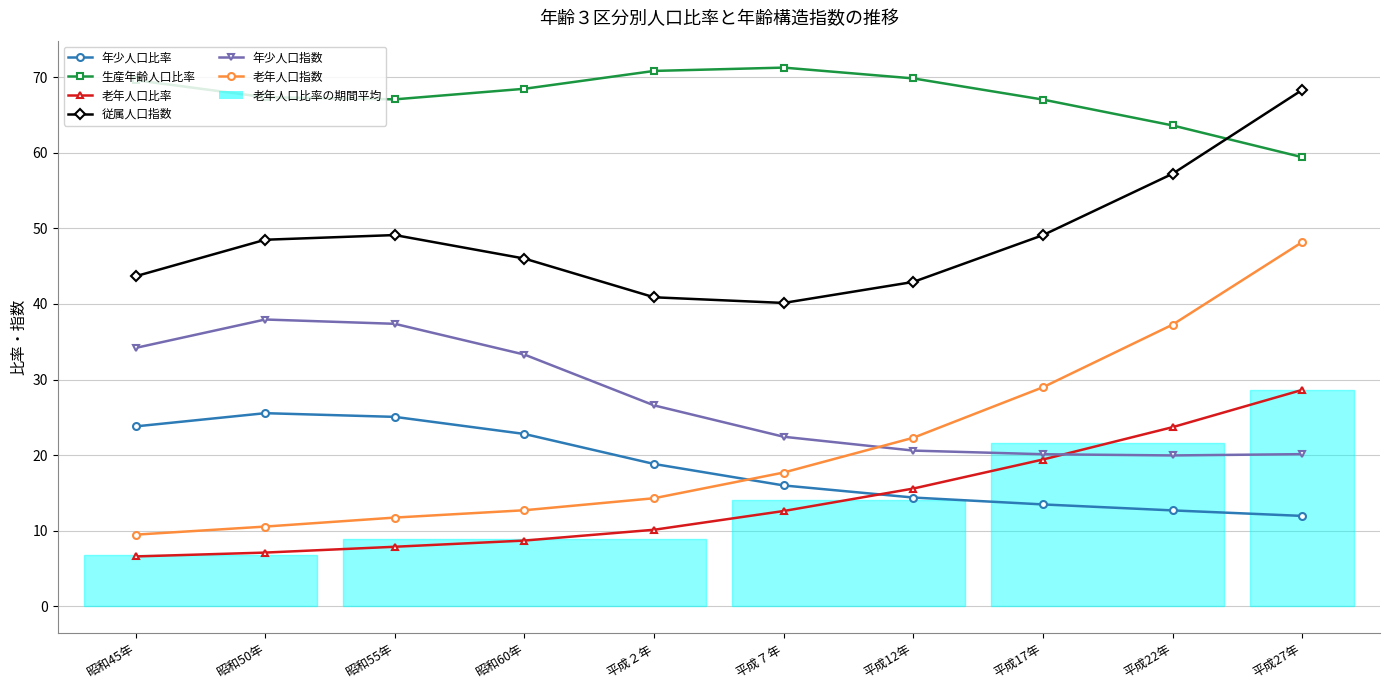

Which series ends up on top after the final intersection of 従属人口指数 and 生産年齢人口比率?

従属人口指数